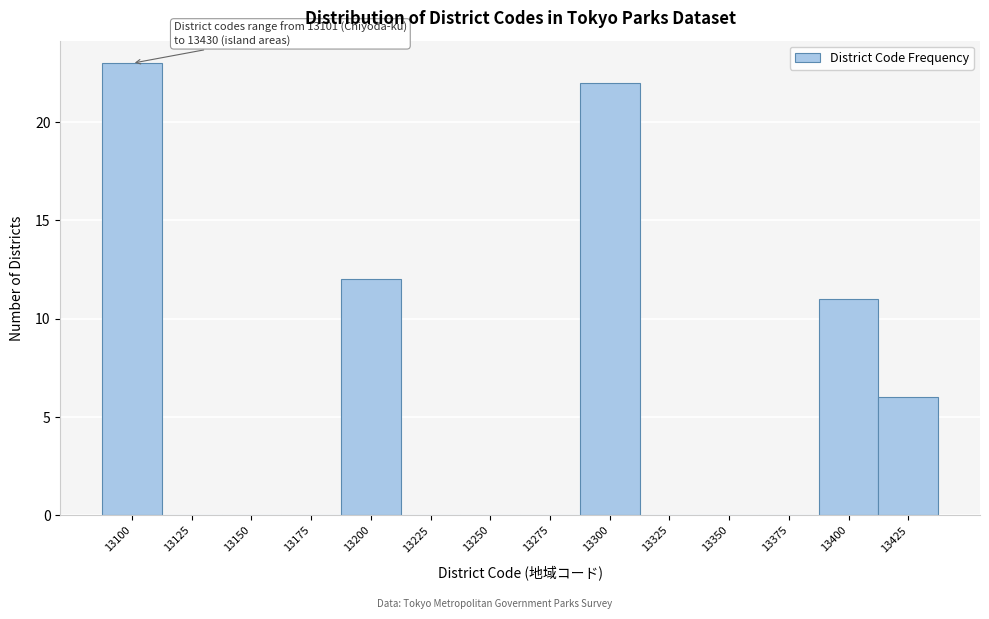

Reading right to left, what are all the values shown in this chart?

13425=6	13400=11	13375=0	13350=0	13325=0	13300=22	13275=0	13250=0	13225=0	13200=12	13175=0	13150=0	13125=0	13100=23